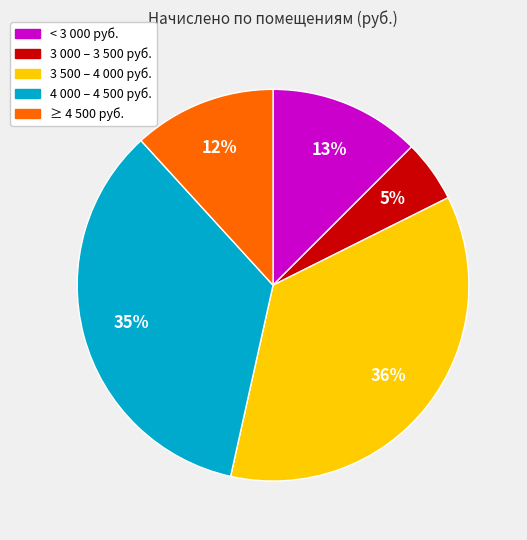

To the nearest percent, what is the difference between the largest and smallest slice percentages?

31%